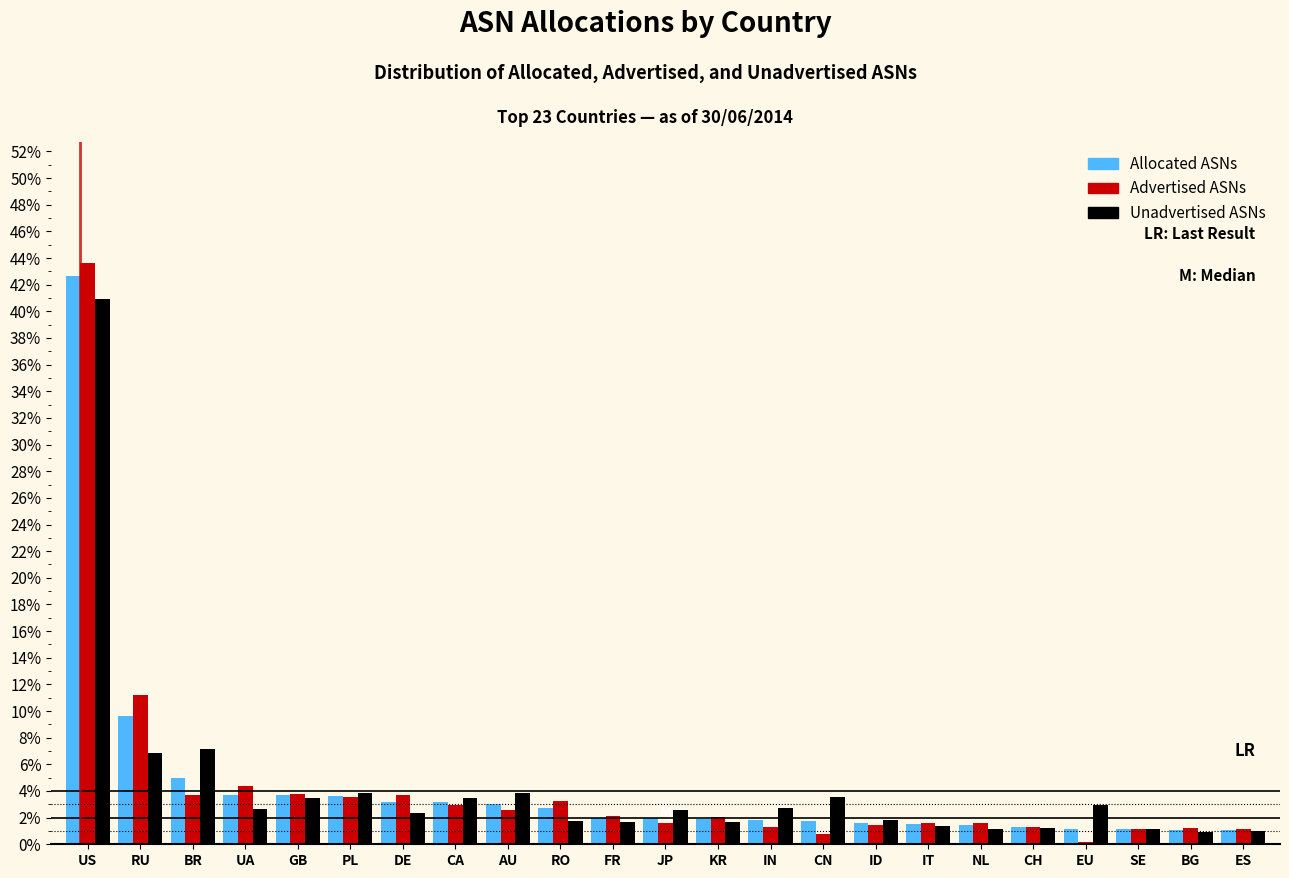

At which category does the chart reach its peak across all series?

US